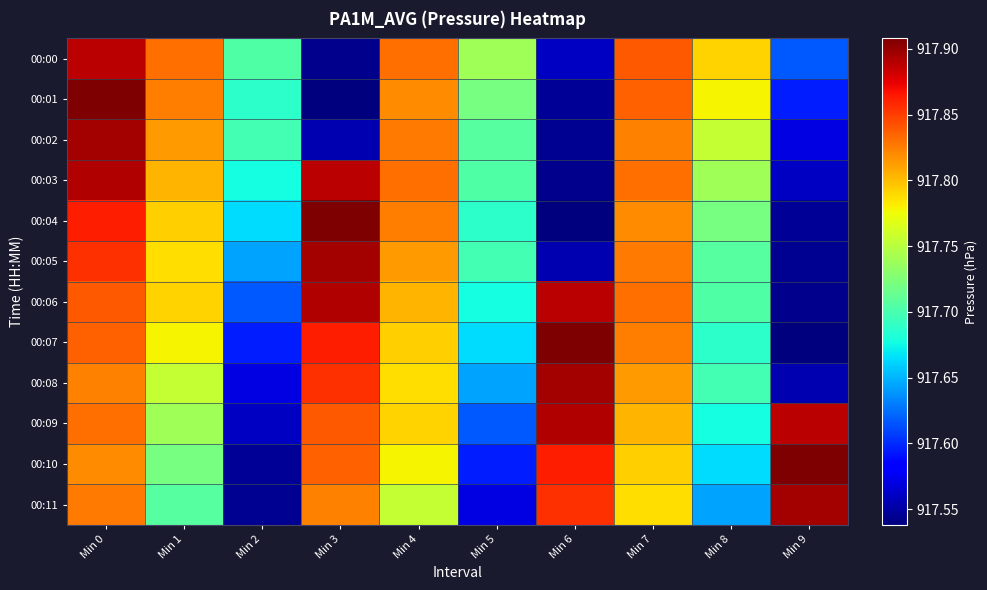

What is the difference between the highest and lowest values at Min 2?

0.2